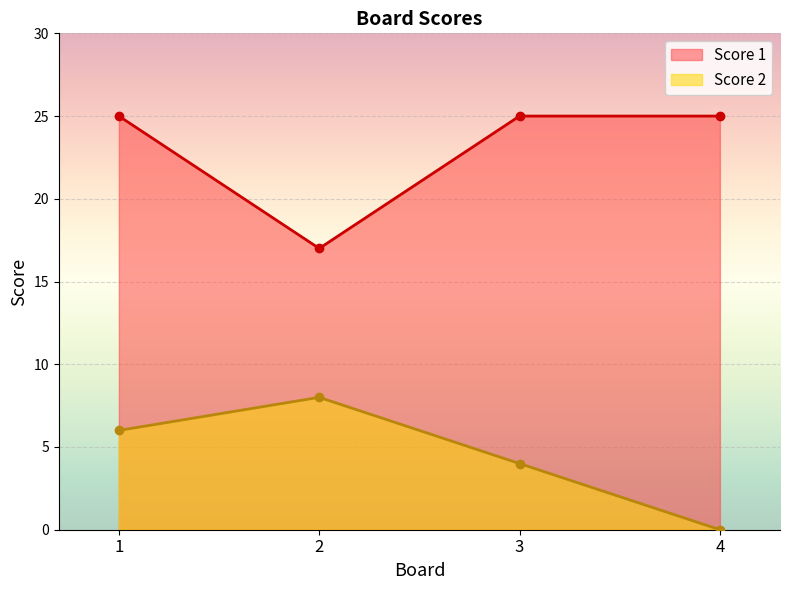

Is it true that Score 2 equals 6 at 1?

True